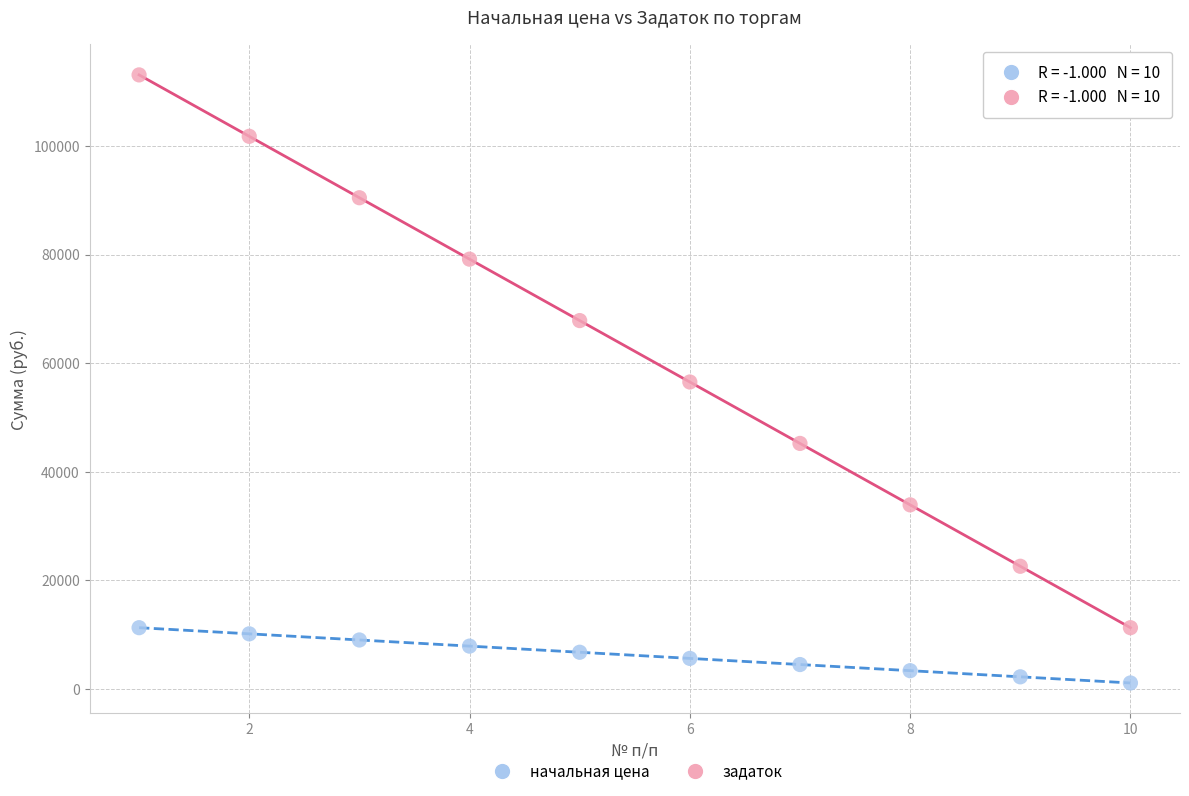

Which series has the largest Y range (max minus min)?

начальная цена